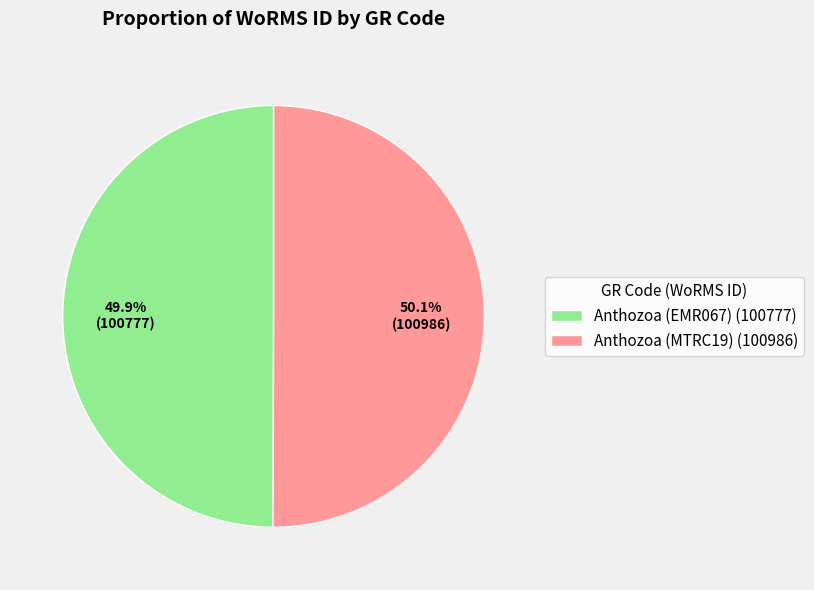

What is the ratio of the value at Anthozoa (EMR067) (100777) to the value at Anthozoa (MTRC19) (100986)?

1.0